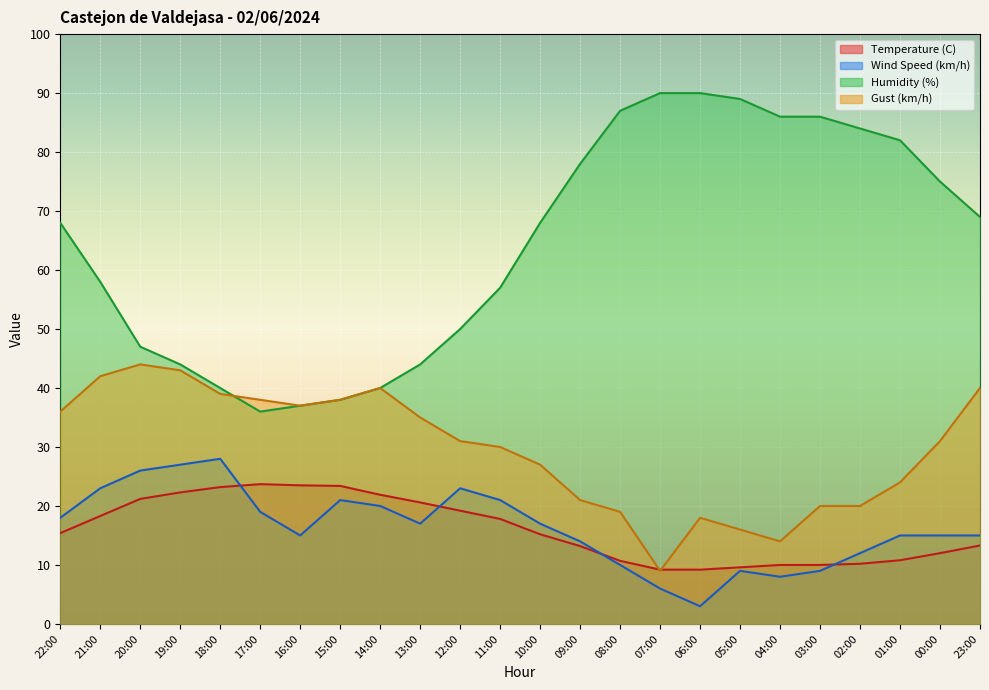

Which label corresponds to the largest value in the chart?

07:00